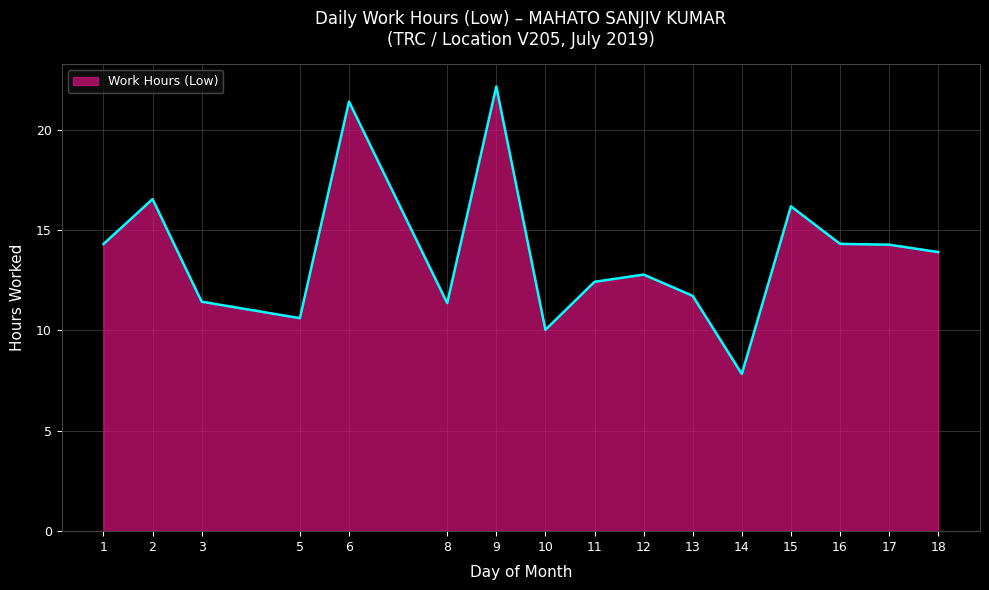

What is the approximate value at 15?

16.2